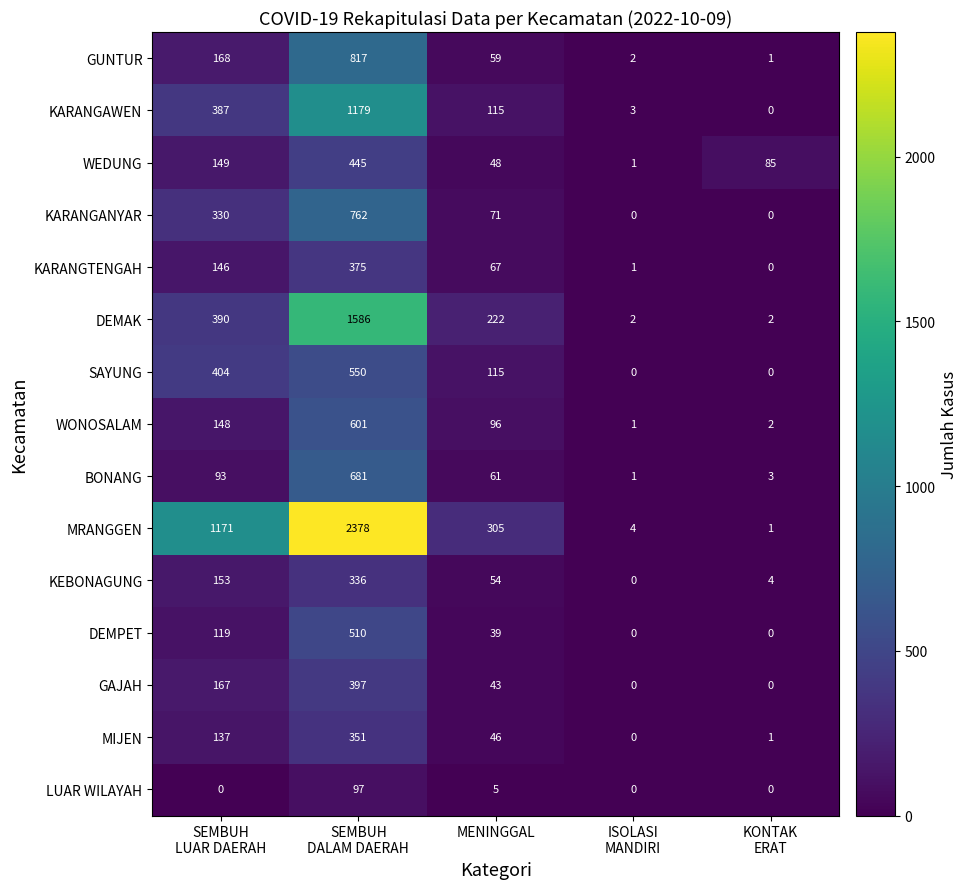

Which label corresponds to the largest value in the chart?

SEMBUH
DALAM DAERAH